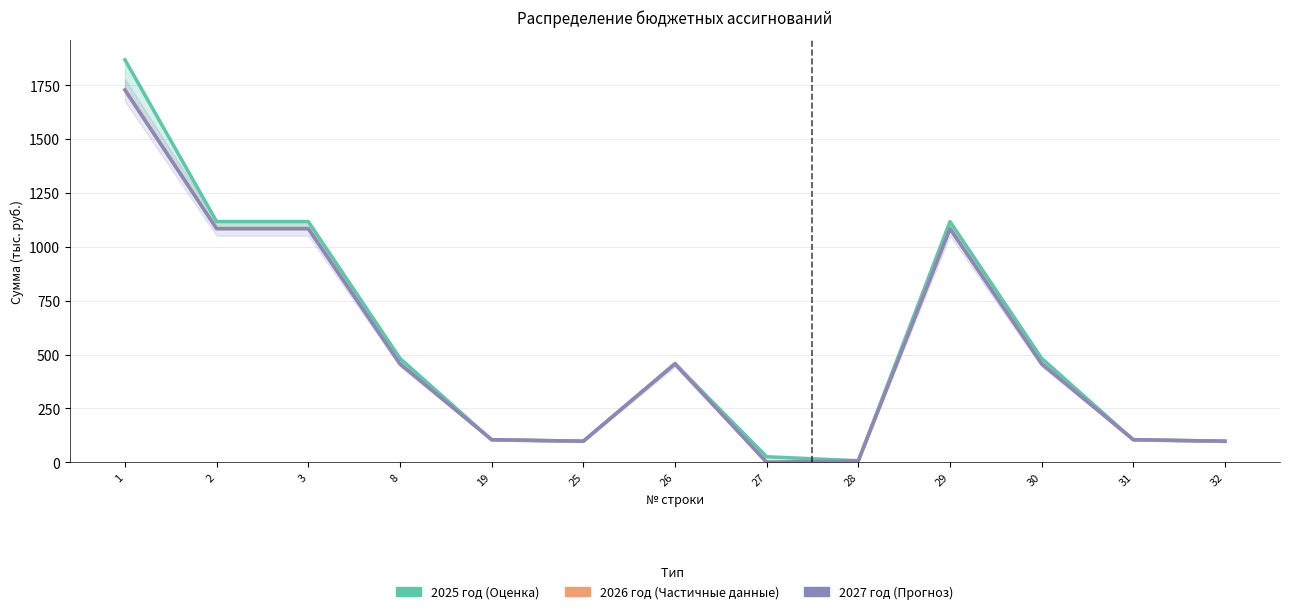

How many data points in Сумма на 2026 год are above 457?

7